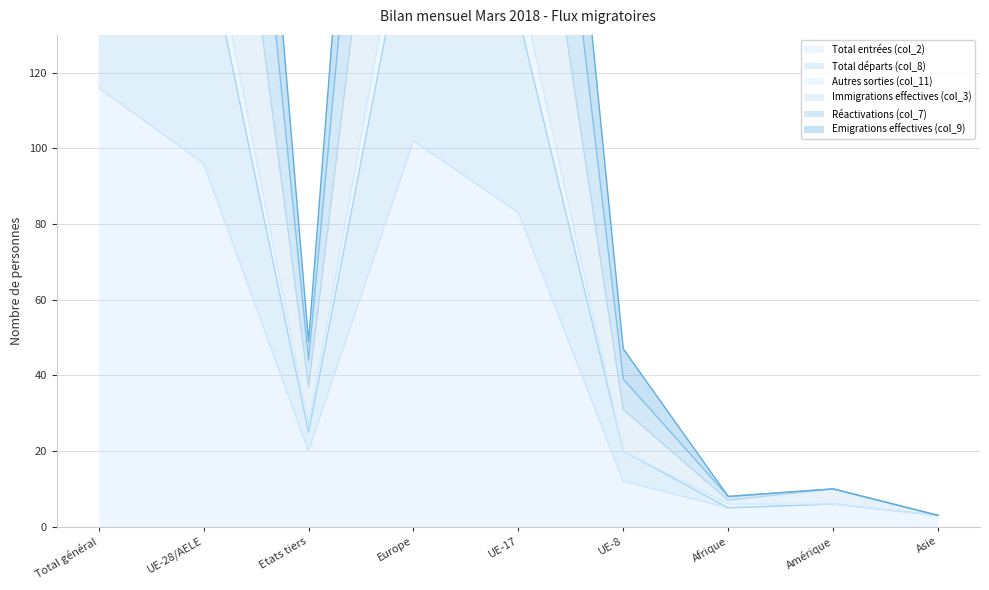

List the labels in order of Réactivations (col_7) value, largest first.

Total général, Europe, UE-28/AELE, UE-17, Etats tiers, UE-8, Amérique, Afrique, Asie